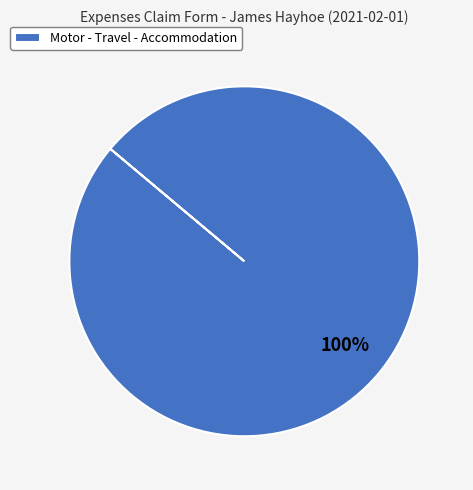

To the nearest percent, what portion does Motor - Travel - Accommodation represent?

100%